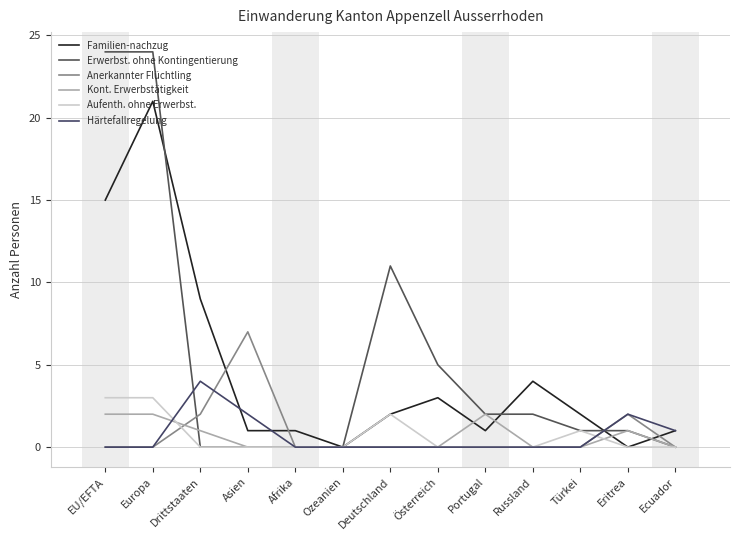

Reading left to right, transcribe all the data shown in this chart.

Familien-nachzug: EU/EFTA=15	Europa=21	Drittstaaten=9	Asien=1	Afrika=1	Ozeanien=0	Deutschland=2	Österreich=3	Portugal=1	Russland=4	Türkei=2	Eritrea=0	Ecuador=1
Erwerbst. ohne Kontingentierung: EU/EFTA=24	Europa=24	Drittstaaten=0	Asien=0	Afrika=0	Ozeanien=0	Deutschland=11	Österreich=5	Portugal=2	Russland=2	Türkei=1	Eritrea=1	Ecuador=0
Anerkannter Flüchtling: EU/EFTA=0	Europa=0	Drittstaaten=2	Asien=7	Afrika=0	Ozeanien=0	Deutschland=0	Österreich=0	Portugal=0	Russland=0	Türkei=0	Eritrea=2	Ecuador=0
Kont. Erwerbstätigkeit: EU/EFTA=2	Europa=2	Drittstaaten=1	Asien=0	Afrika=0	Ozeanien=0	Deutschland=0	Österreich=0	Portugal=2	Russland=0	Türkei=0	Eritrea=1	Ecuador=0
Aufenth. ohne Erwerbst.: EU/EFTA=3	Europa=3	Drittstaaten=0	Asien=0	Afrika=0	Ozeanien=0	Deutschland=2	Österreich=0	Portugal=0	Russland=0	Türkei=1	Eritrea=0	Ecuador=0
Härtefallregelung: EU/EFTA=0	Europa=0	Drittstaaten=4	Asien=2	Afrika=0	Ozeanien=0	Deutschland=0	Österreich=0	Portugal=0	Russland=0	Türkei=0	Eritrea=2	Ecuador=1